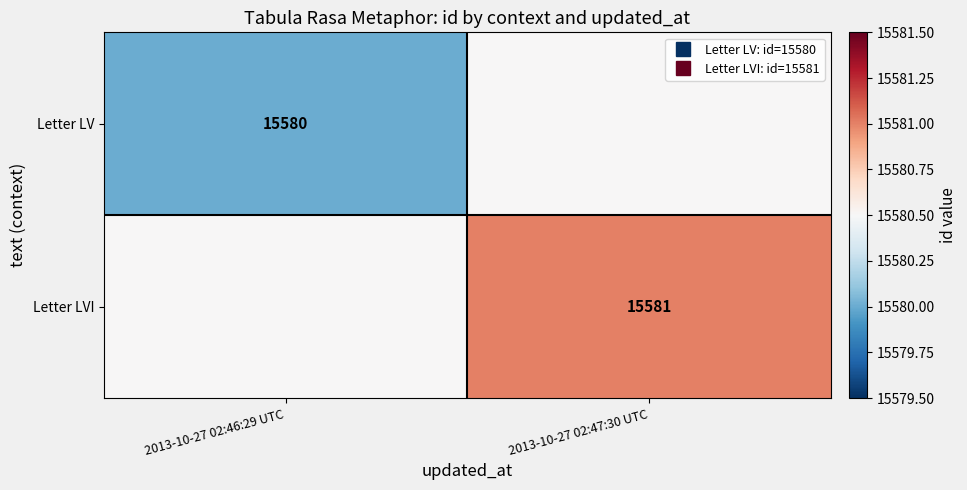

Count the Letter LV values in the range 15580 to 15581.

2